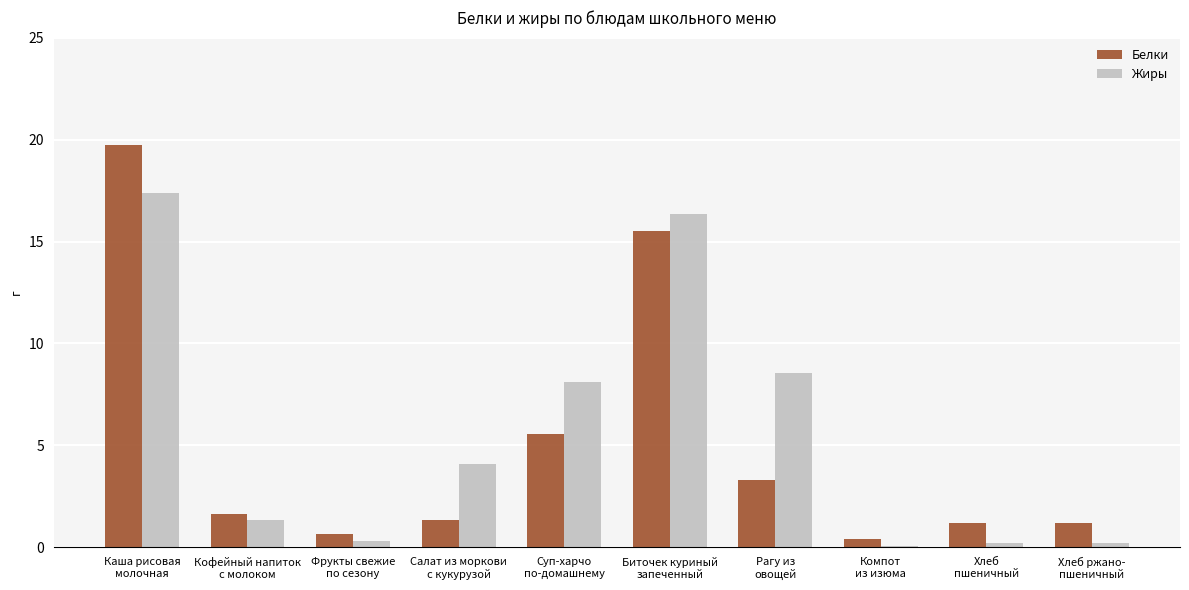

What position from the left is Кофейный напиток
с молоком?

2